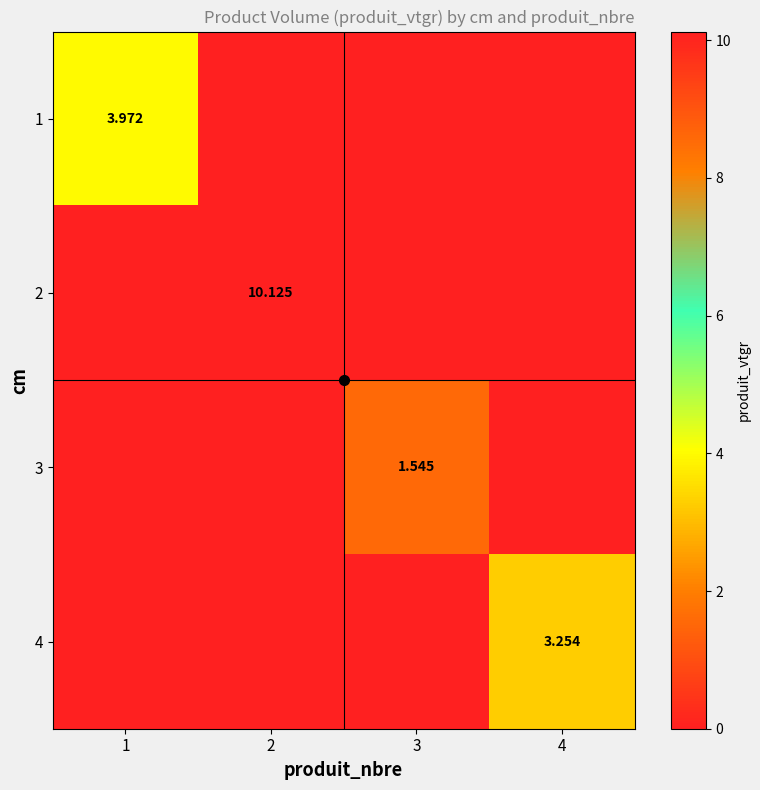

Is it true that 4 equals 1.6 at 1?

False